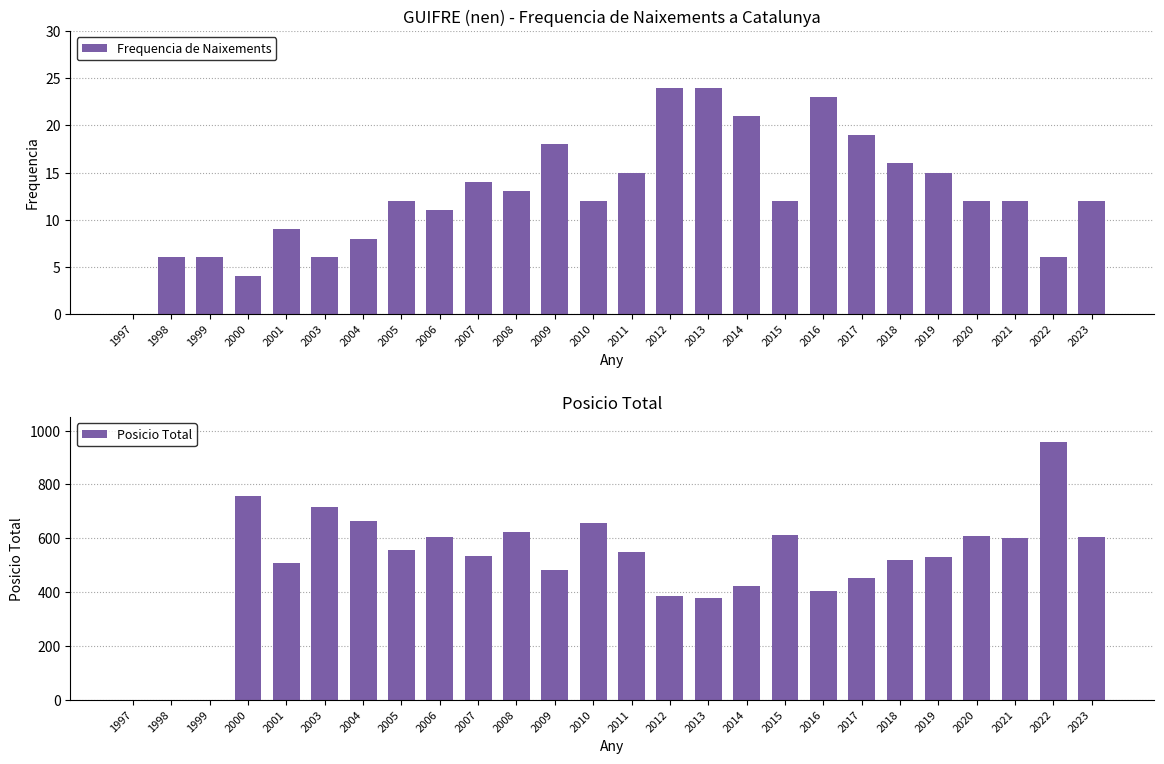

How many values in the Posicio Total series are below 548?

13